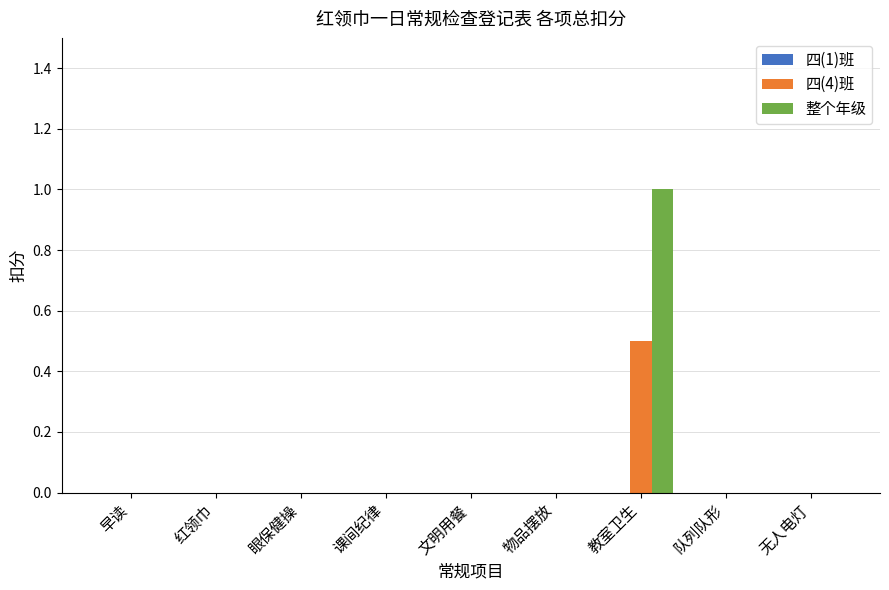

How many series are shown in this chart?

2